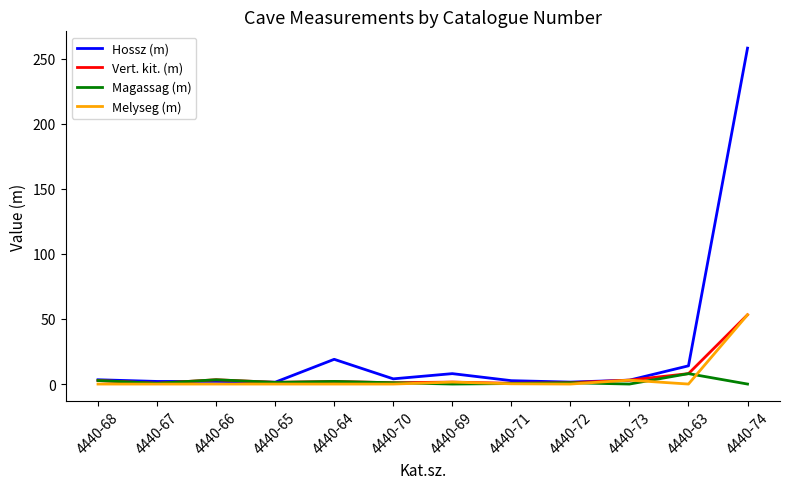

At how many categories does at least one series exceed 91?

1